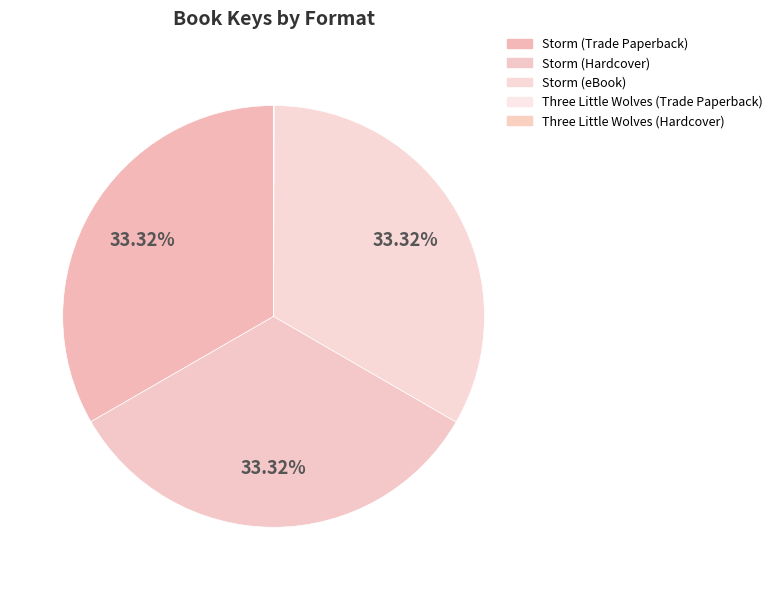

Count the number of slices in the pie.

5